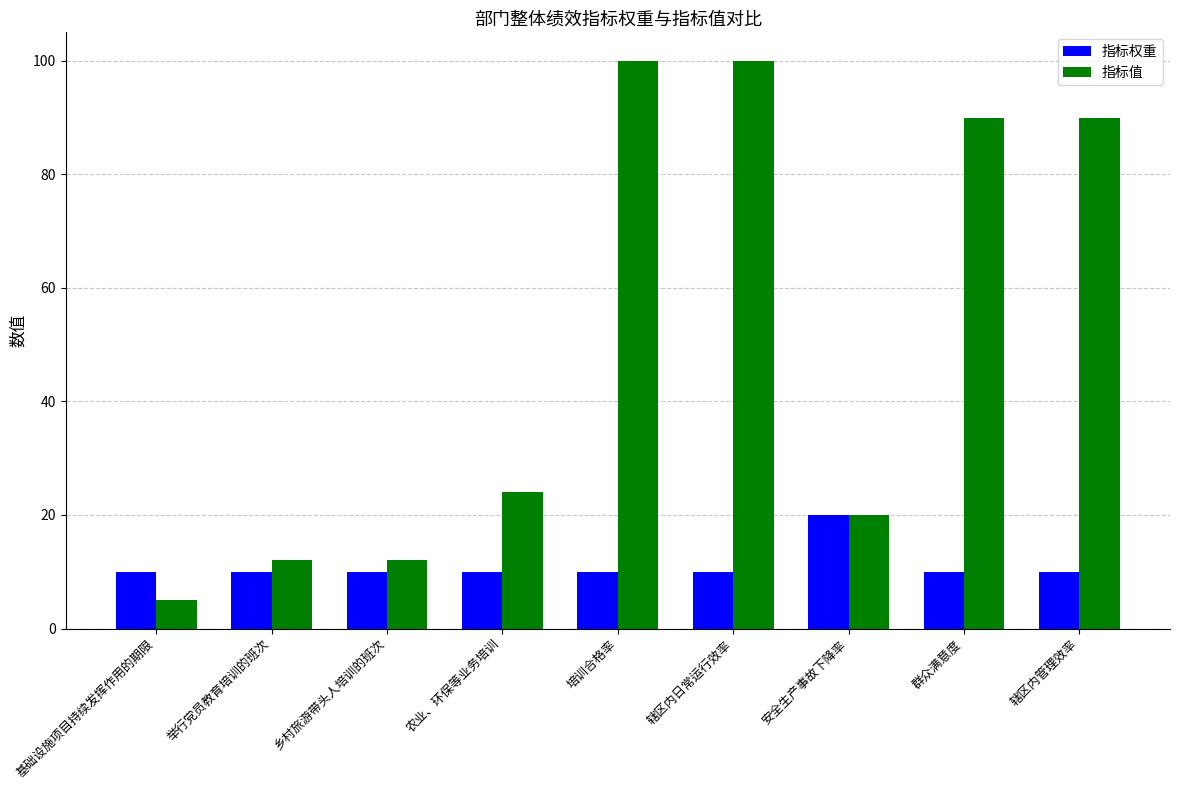

What is the sum of the 指标值 values at 辖区内日常运行效率 and 乡村旅游带头人培训的班次?

112